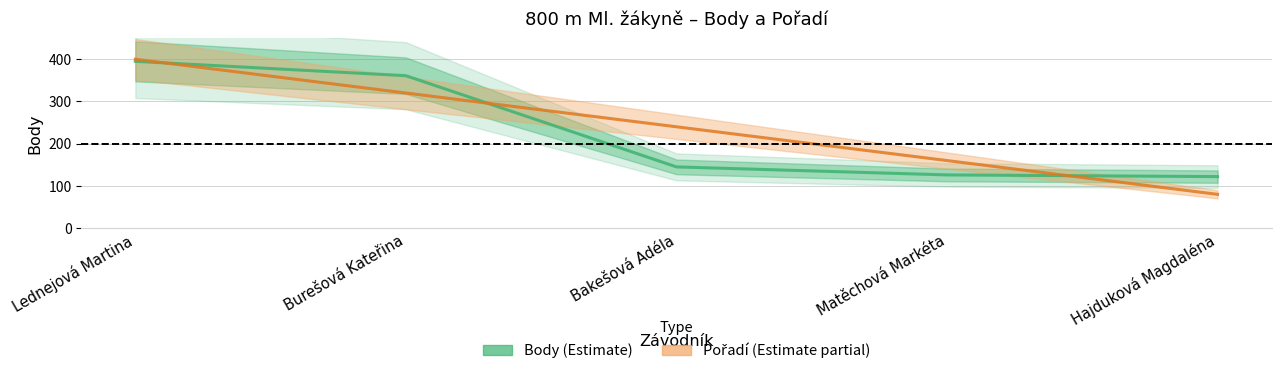

Reading left to right, extract all data points from this chart.

Body (Estimate): Lednejová Martina=395	Burešová Kateřina=361	Bakešová Adéla=145	Matěchová Markéta=126	Hajduková Magdaléna=122
Pořadí (Partial): Lednejová Martina=400	Burešová Kateřina=320	Bakešová Adéla=240	Matěchová Markéta=160	Hajduková Magdaléna=80